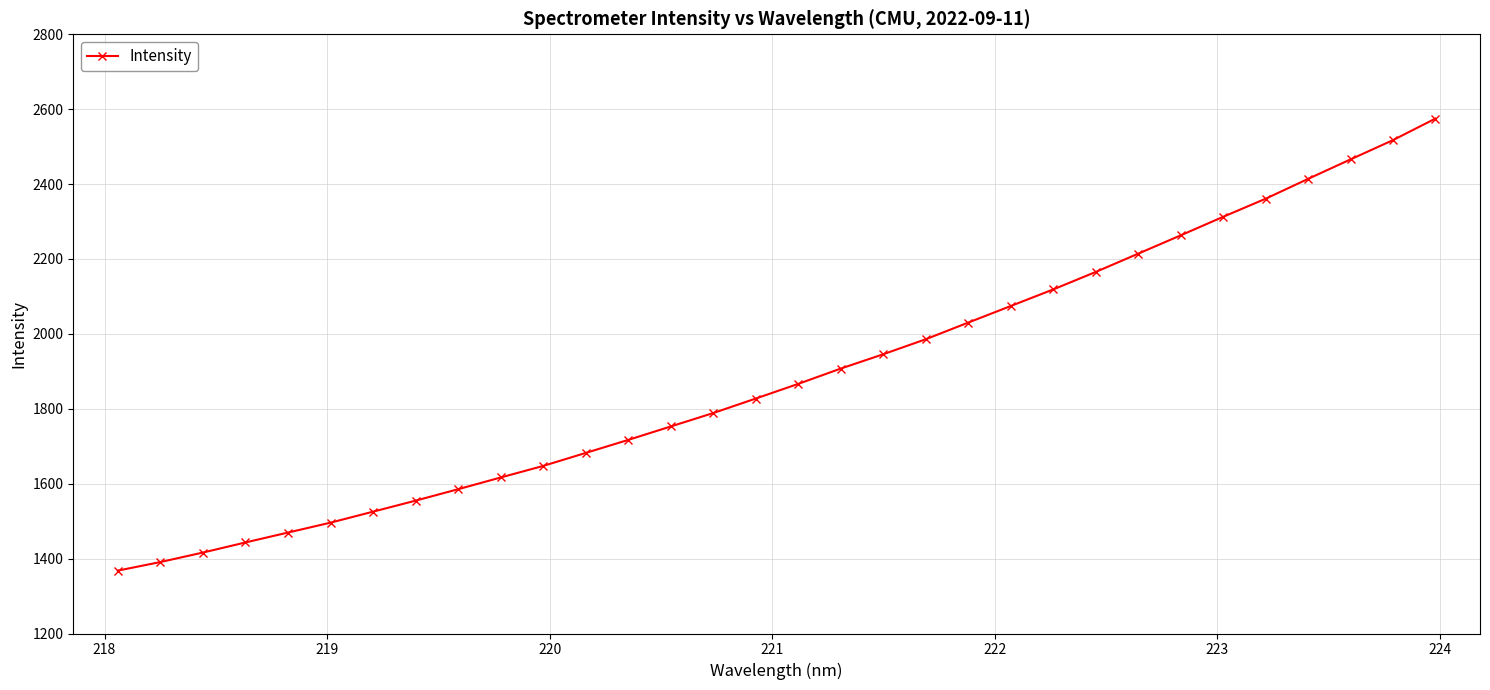

What is the value of the 12th point from the left?

1682.2